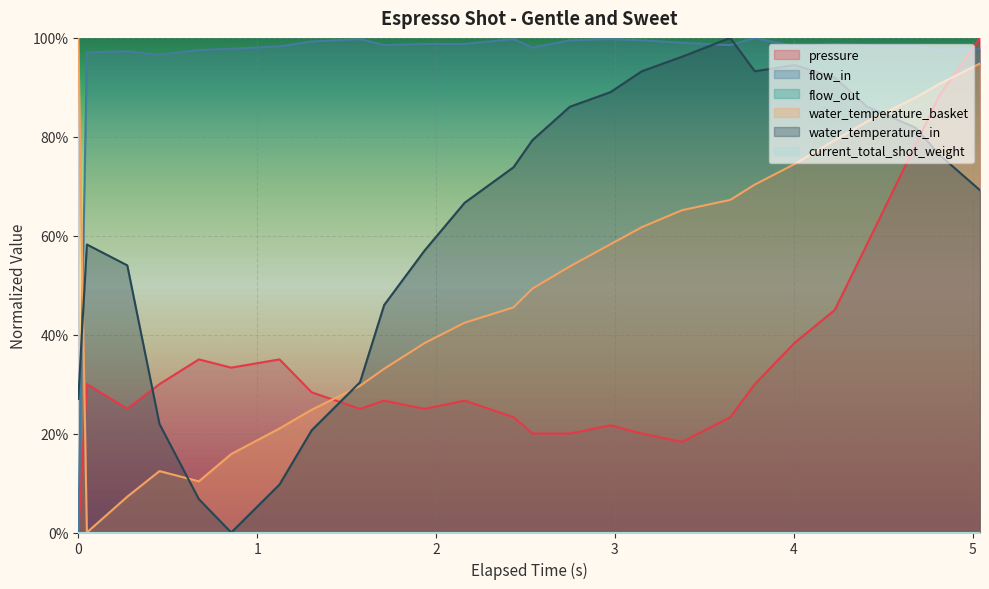

After their last crossing, which series has the higher values: water_temperature_basket or flow_in?

flow_in